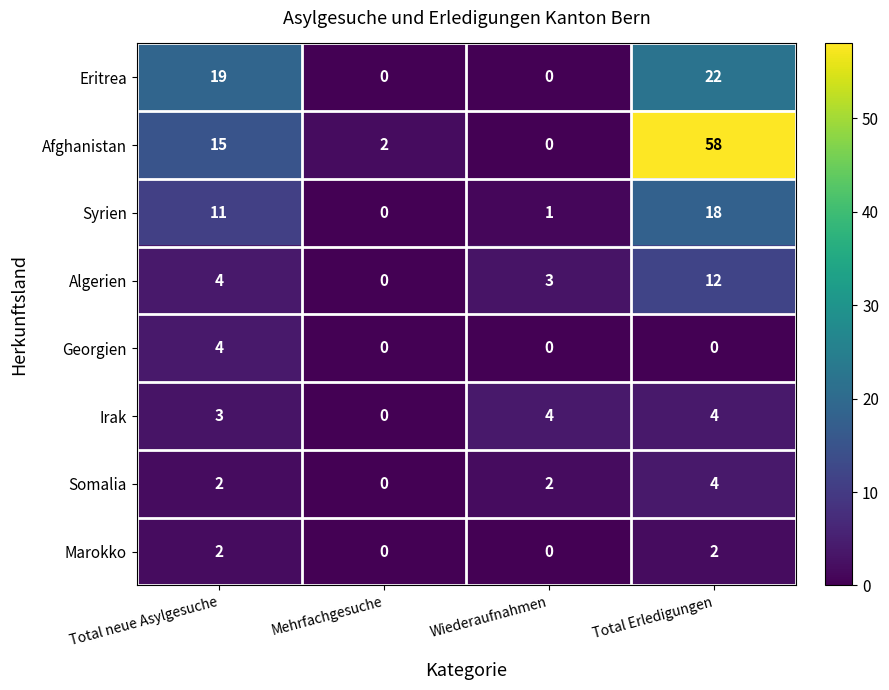

The value of Somalia at Mehrfachgesuche is -2. True or false?

False